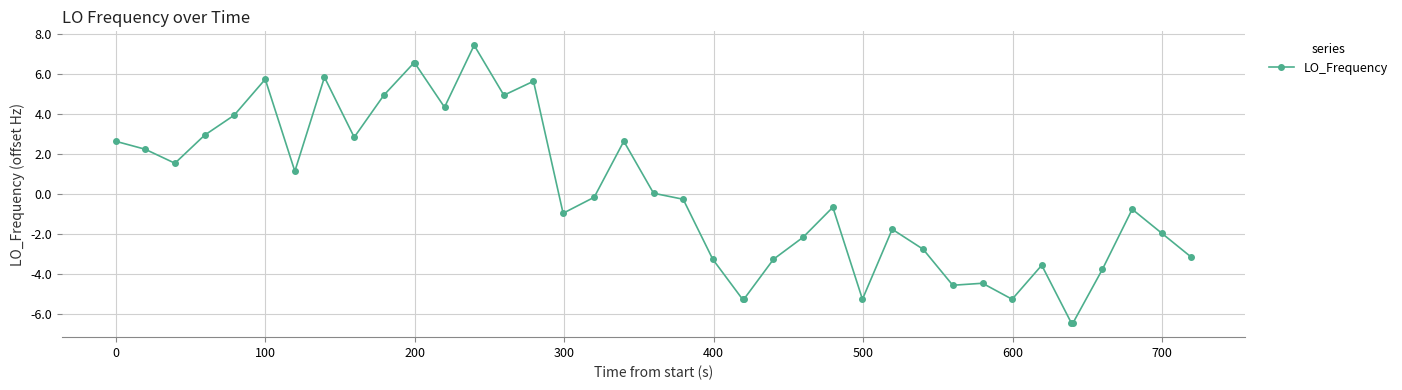

What is the minimum value shown in the chart?

-6.5